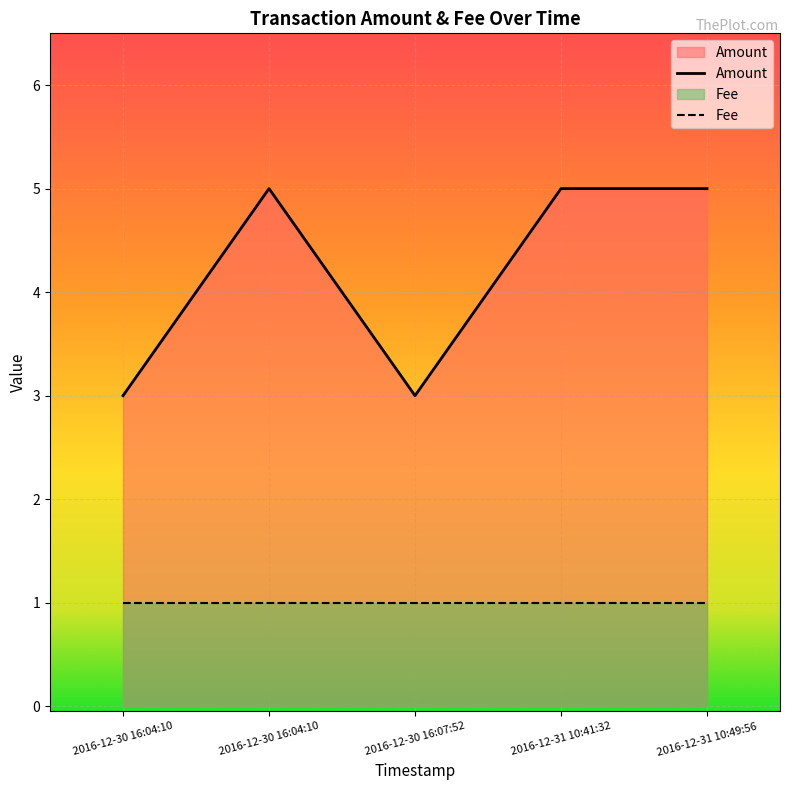

Is it true that the value at 2016-12-31 10:41:32 is 3?

False